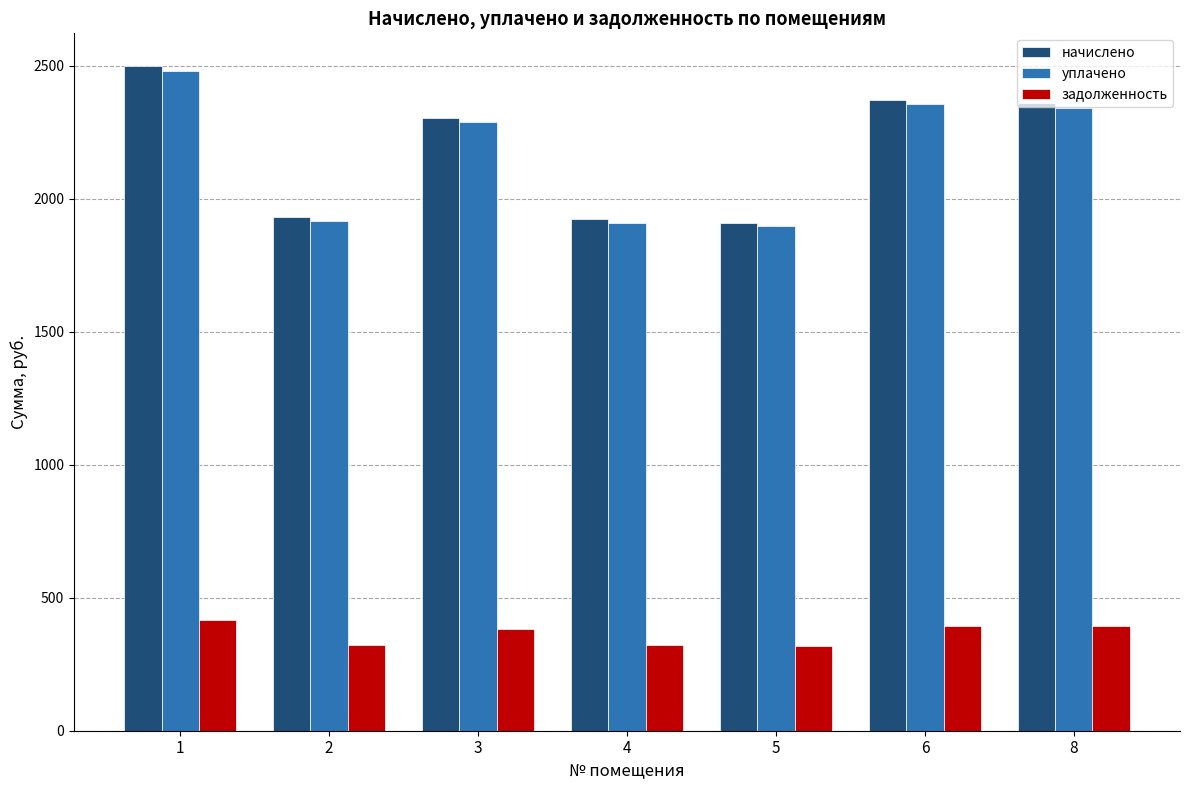

What is the sum of the задолженность values at 3 and 4?

704.2